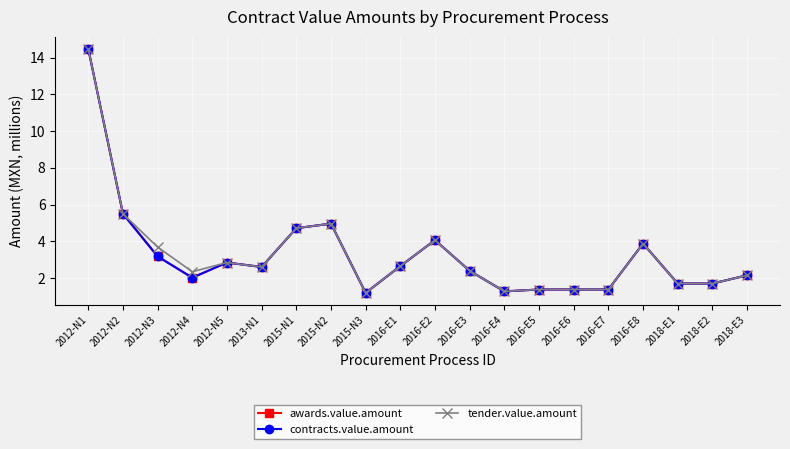

What is the sum of all contracts.value.amount values?

65.4